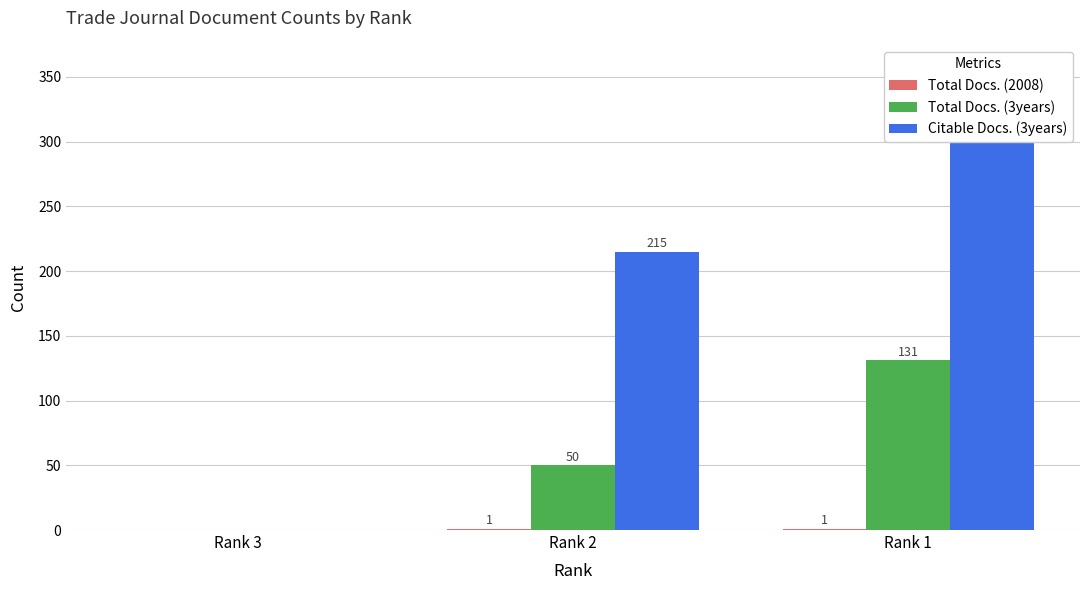

What is the sum of all Total Docs. (3years) values?

181